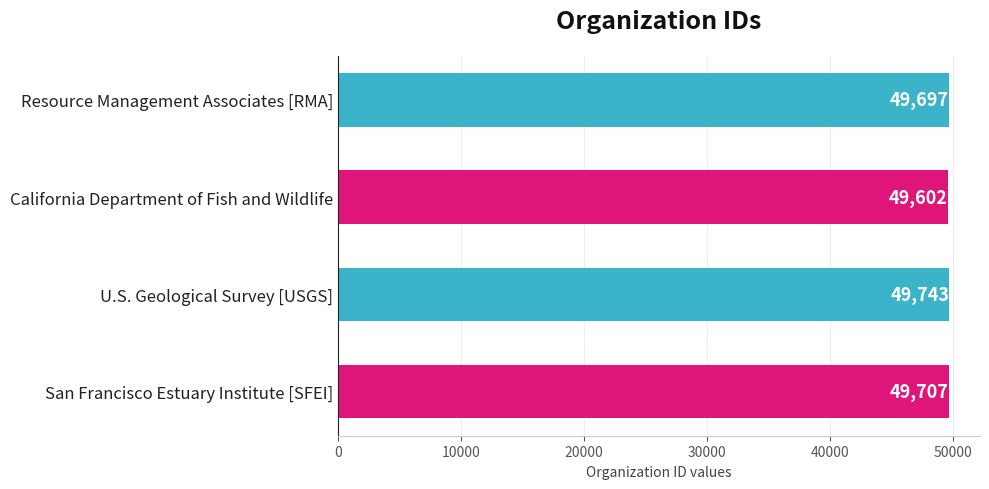

What is the minimum value shown in the chart?

49602